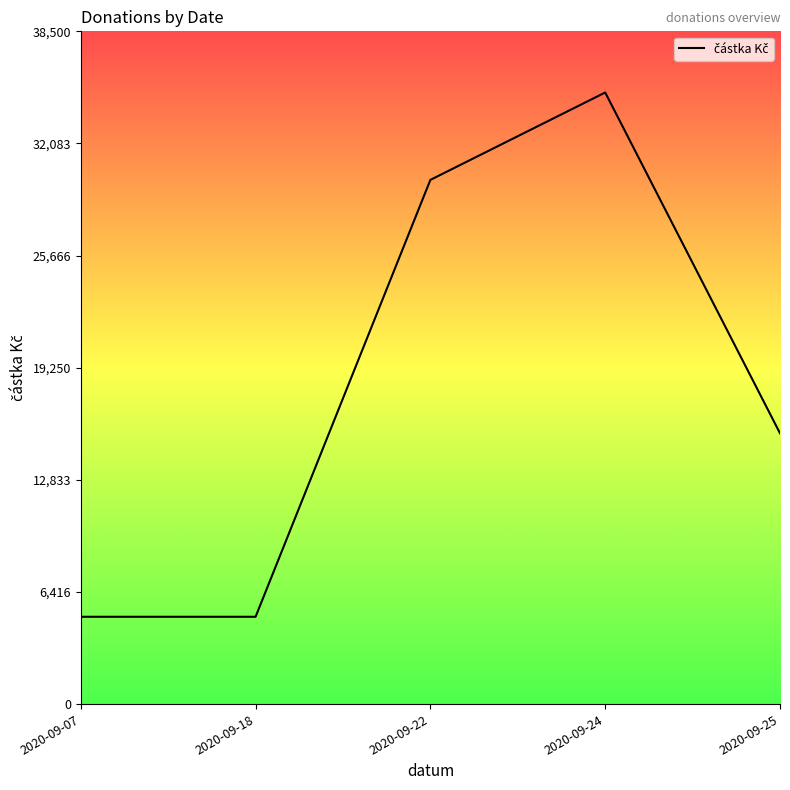

How many distinct data groups are displayed?

1